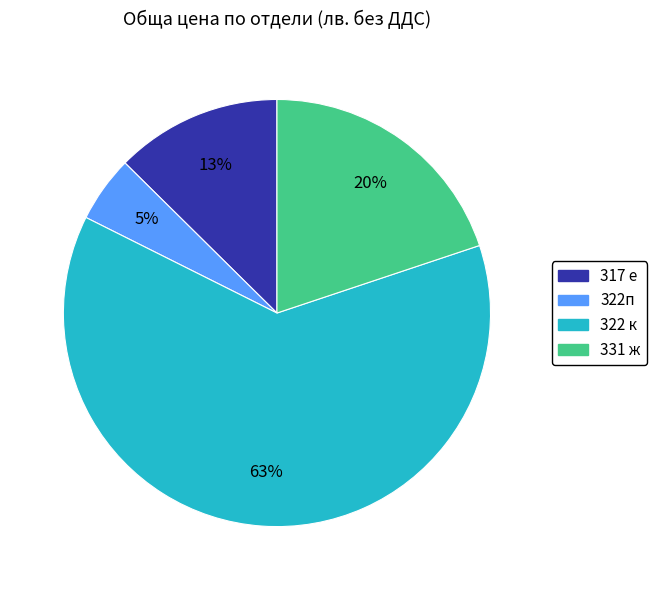

To the nearest percent, what is the combined percentage of 331 ж and 322п?

25%